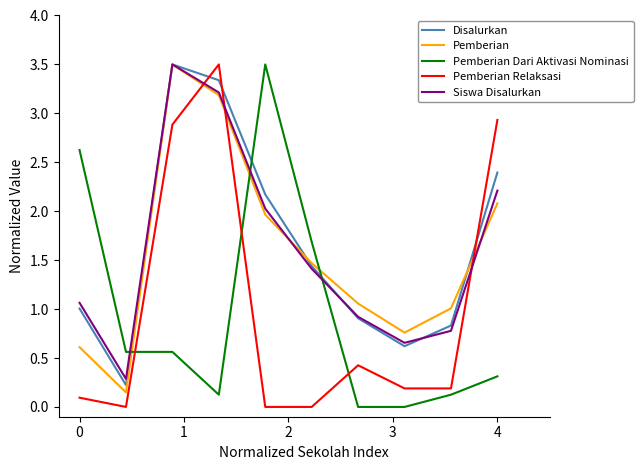

After their last crossing, which series has the higher values: Pemberian Relaksasi or Pemberian?

Pemberian Relaksasi